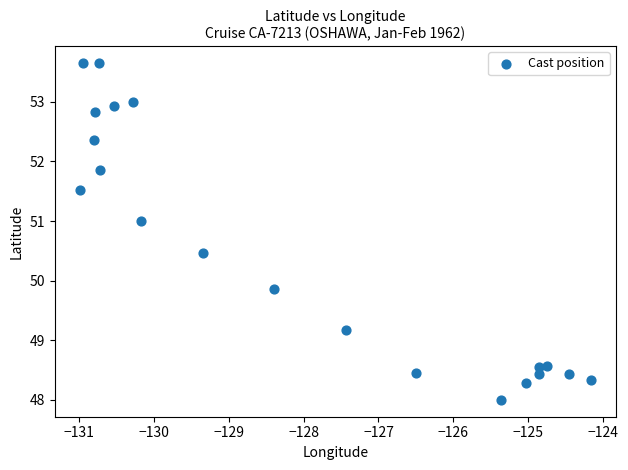

What Y value in the scatter plot is closest to 50?

49.9